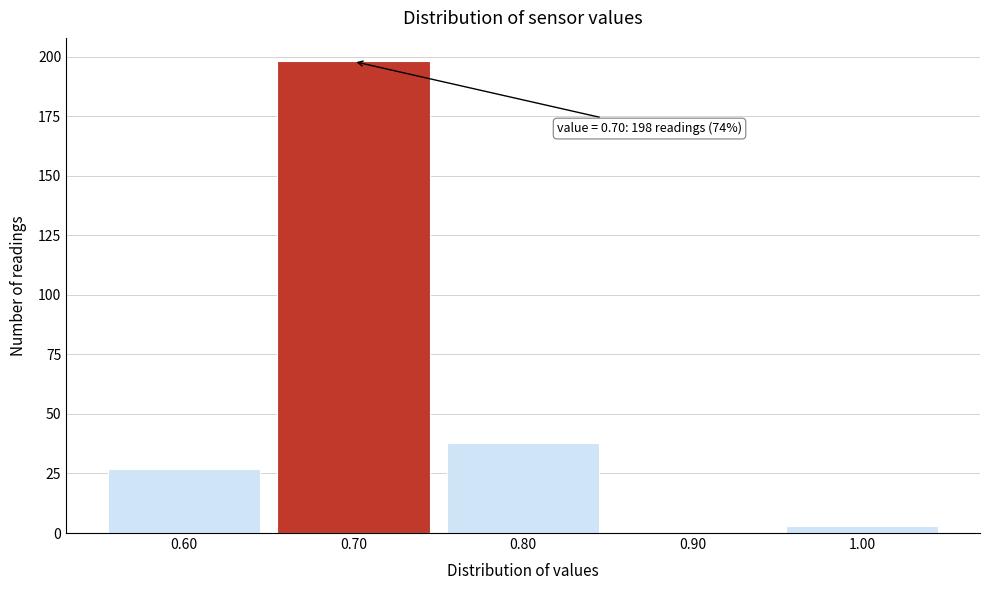

Which range on the x-axis has the tallest bar?

0.65 to 0.75